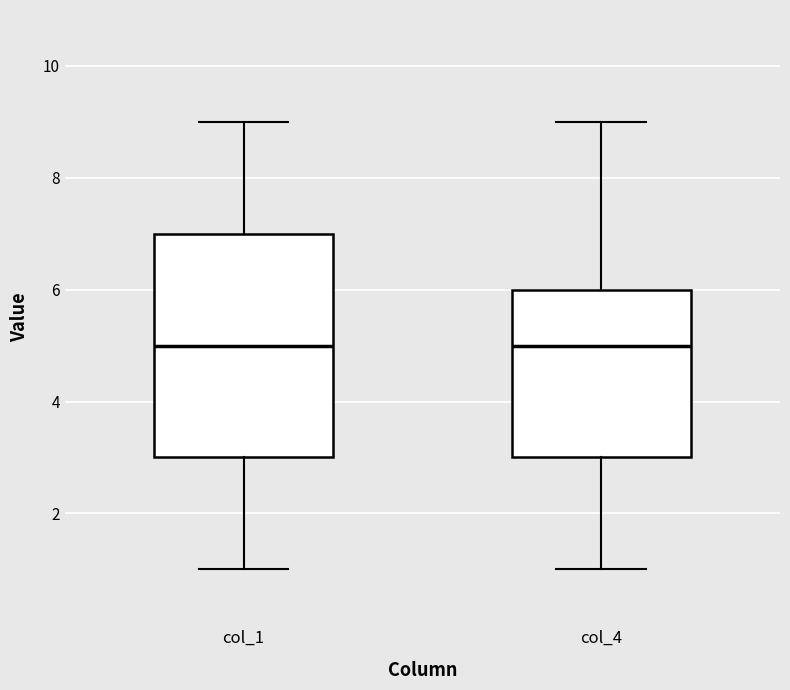

Reading left to right, read every box against the y-axis: the position of its median line, the range the box covers, and the ends of its whiskers. The values are not printed on the chart, so give them approximately, as read against the axis.

col_1: median 5, box 3 to 7, whiskers 1 to 9
col_4: median 5, box 3 to 6, whiskers 1 to 9